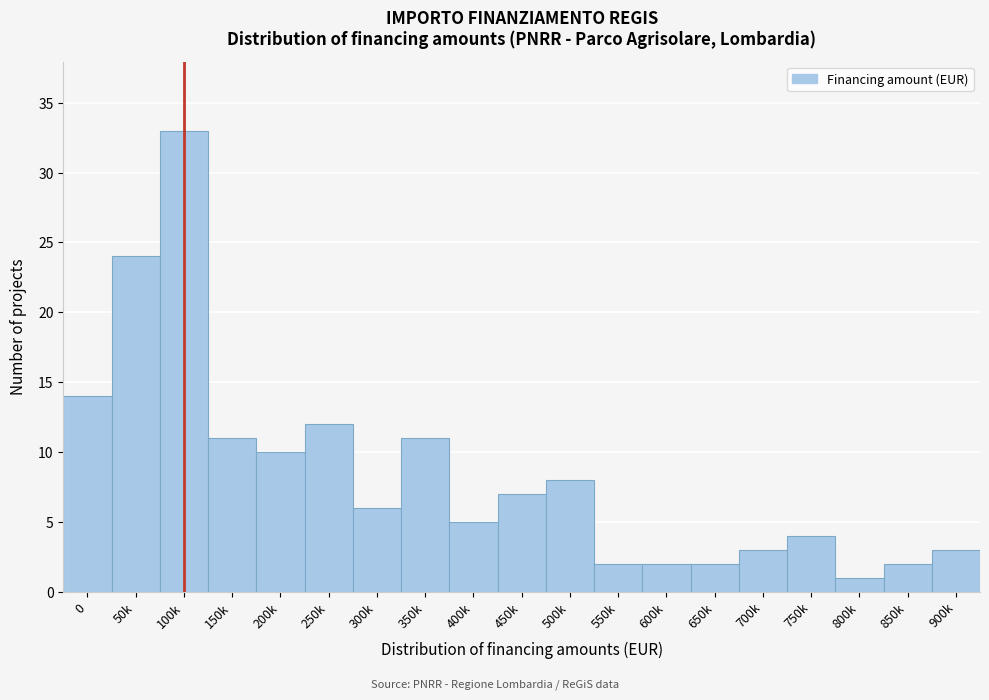

Reading left to right, transcribe all the data shown in this chart.

0=14	50k=24	100k=33	150k=11	200k=10	250k=12	300k=6	350k=11	400k=5	450k=7	500k=8	550k=2	600k=2	650k=2	700k=3	750k=4	800k=1	850k=2	900k=3